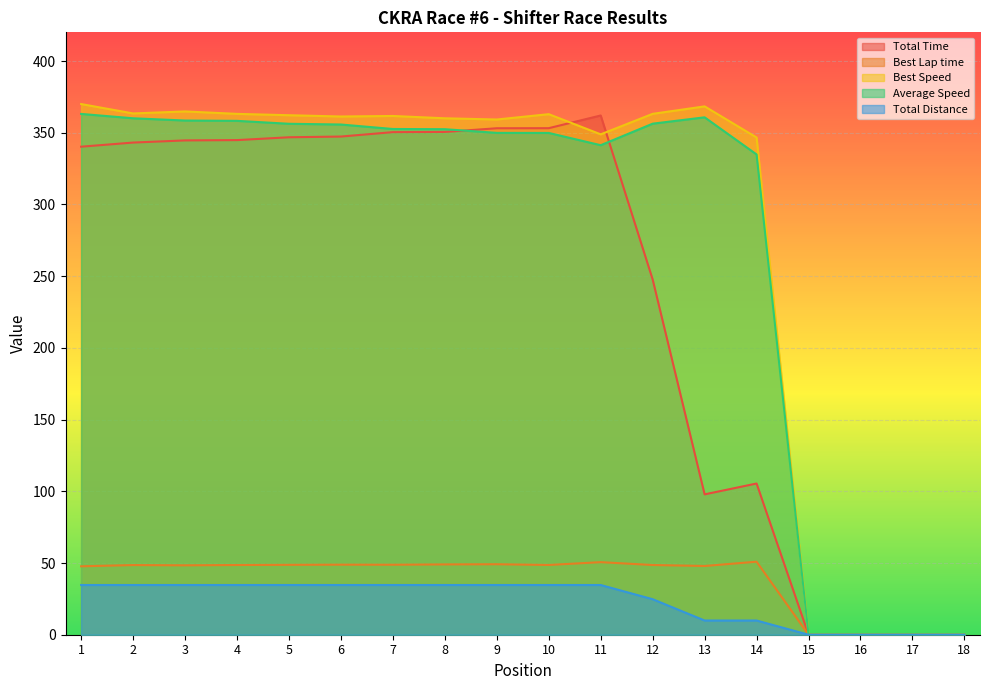

How many data points in Total Distance are above 34?

11